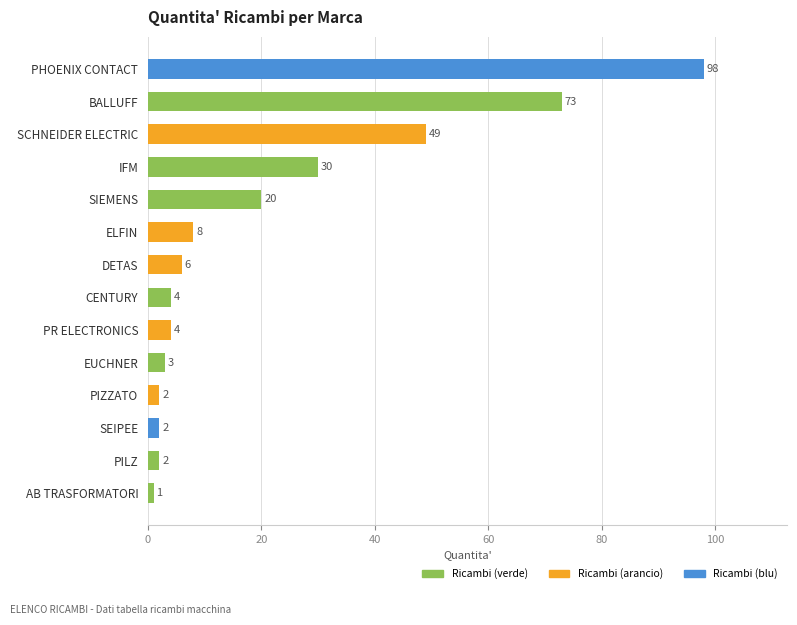

Are the bars grouped side by side (vs. stacked)?

No